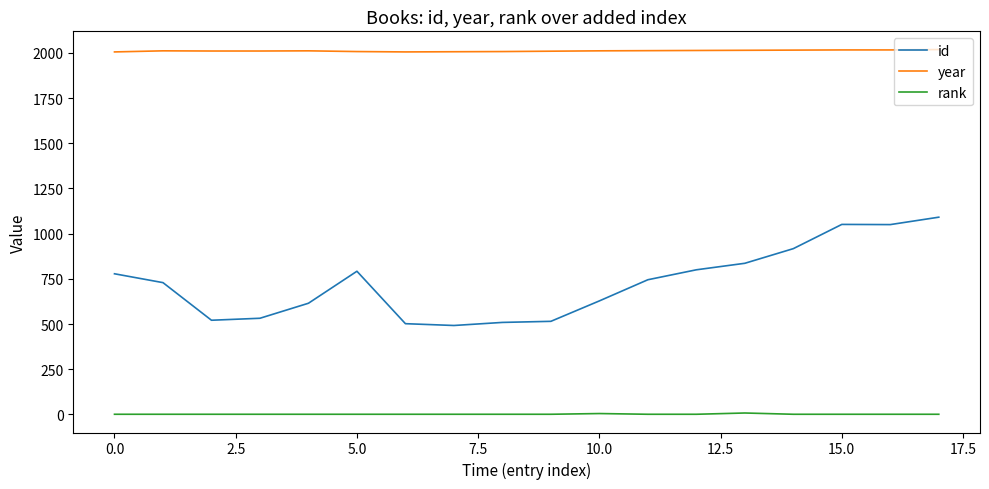

What is the difference between the second highest and second lowest values in the rank series?

4